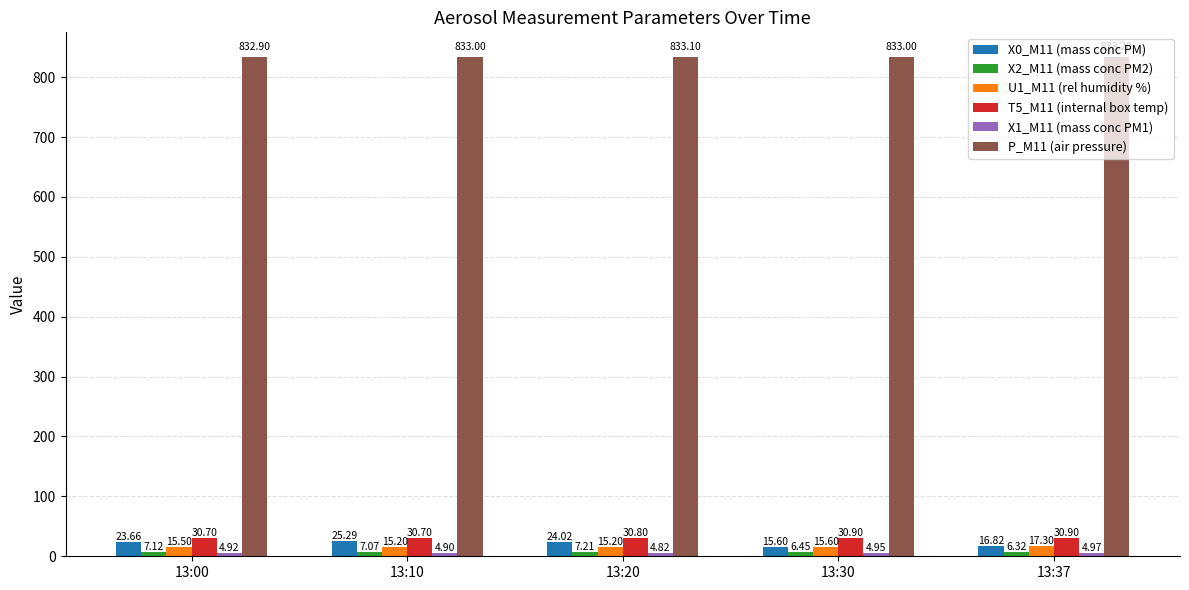

What is the difference between the highest and lowest values at 13:20?

828.3